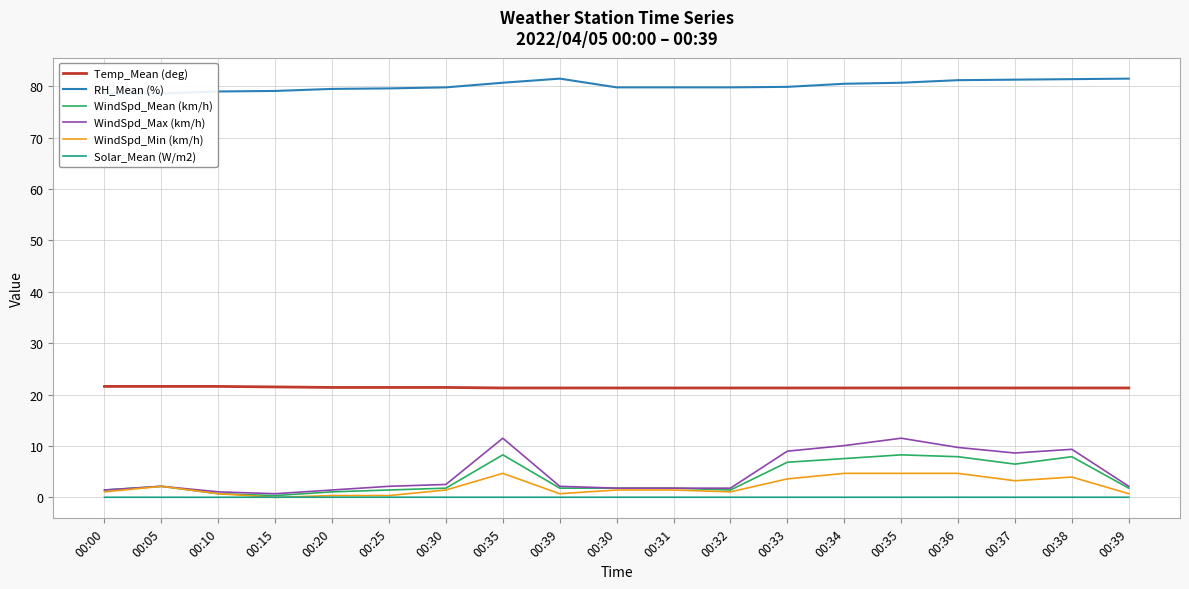

What is the difference between the highest and lowest values at 00:36?

81.2